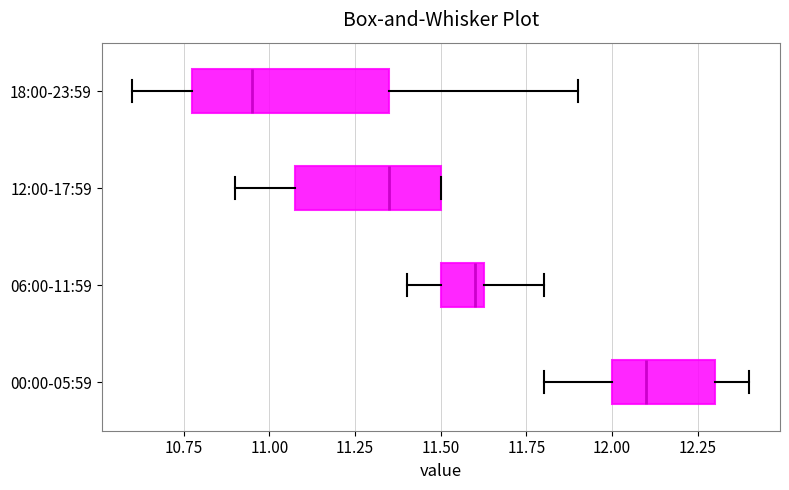

Which box's median line is the furthest to the right?

00:00-05:59